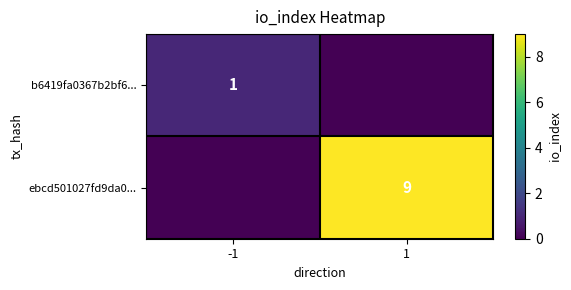

Which series has the largest total across all categories?

ebcd501027fd9da0...